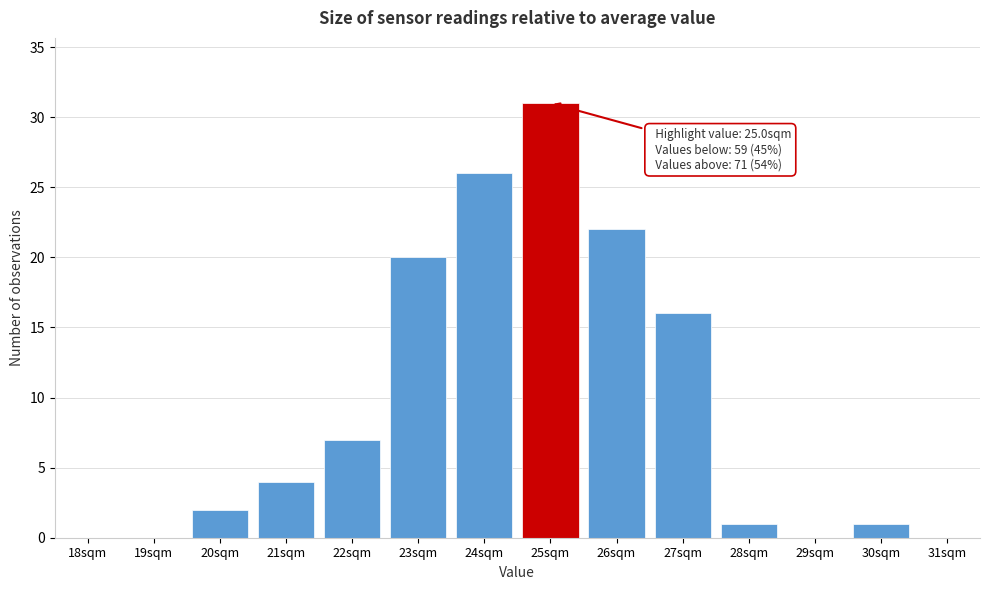

Reading left to right, list all the values displayed in this chart.

18sqm=0	19sqm=0	20sqm=2	21sqm=4	22sqm=7	23sqm=20	24sqm=26	25sqm=31	26sqm=22	27sqm=16	28sqm=1	29sqm=0	30sqm=1	31sqm=0